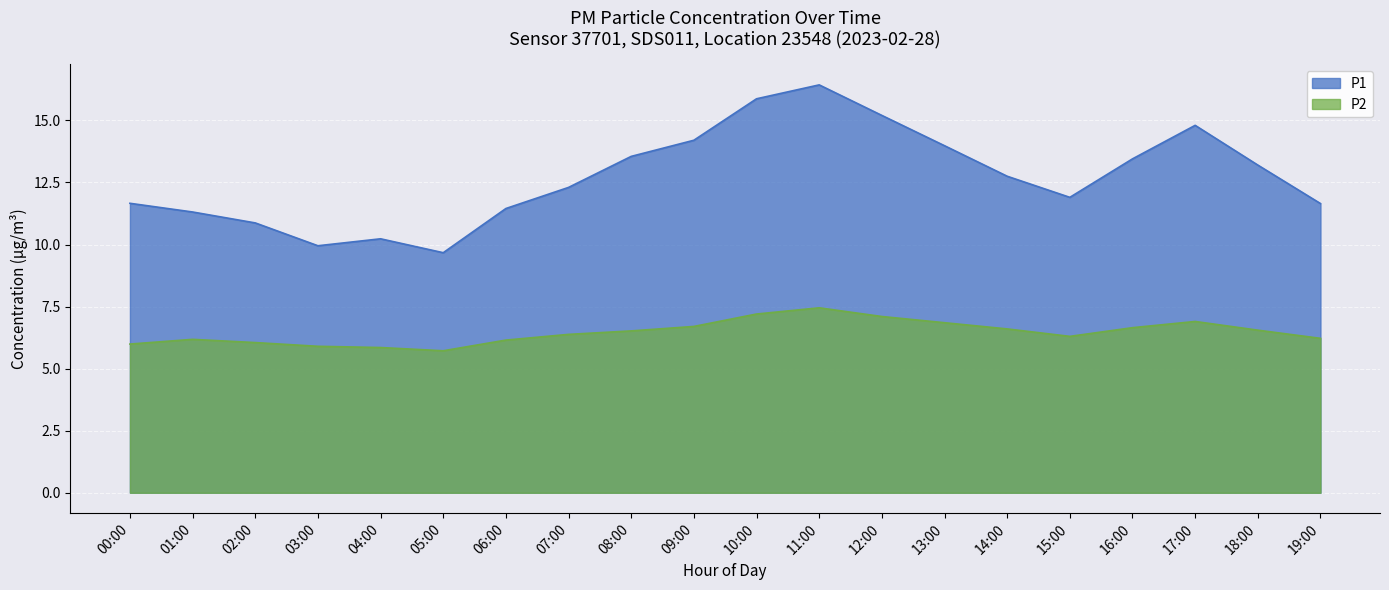

What position from the right is 01:00?

19